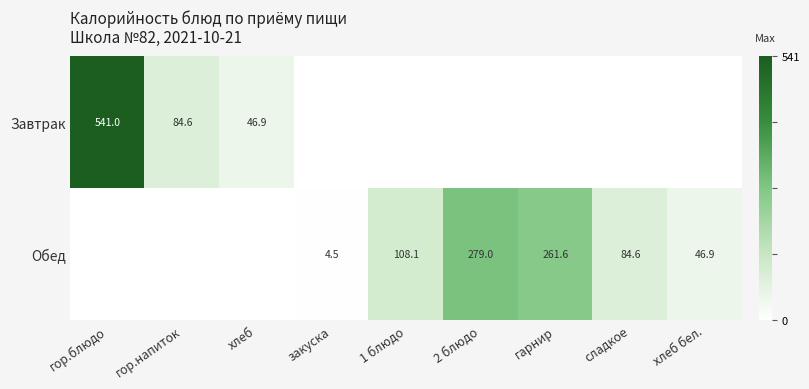

True or false: Завтрак has a value of 17.2 at хлеб.

False